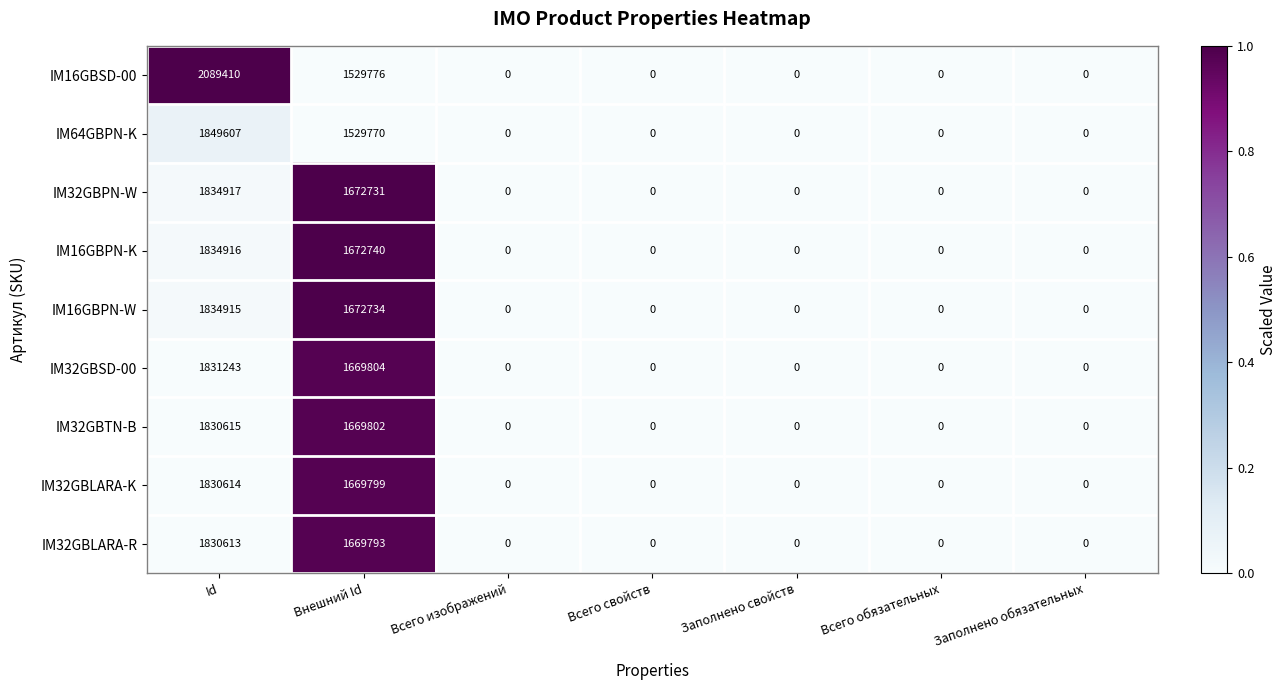

Count the number of data series in this chart.

9